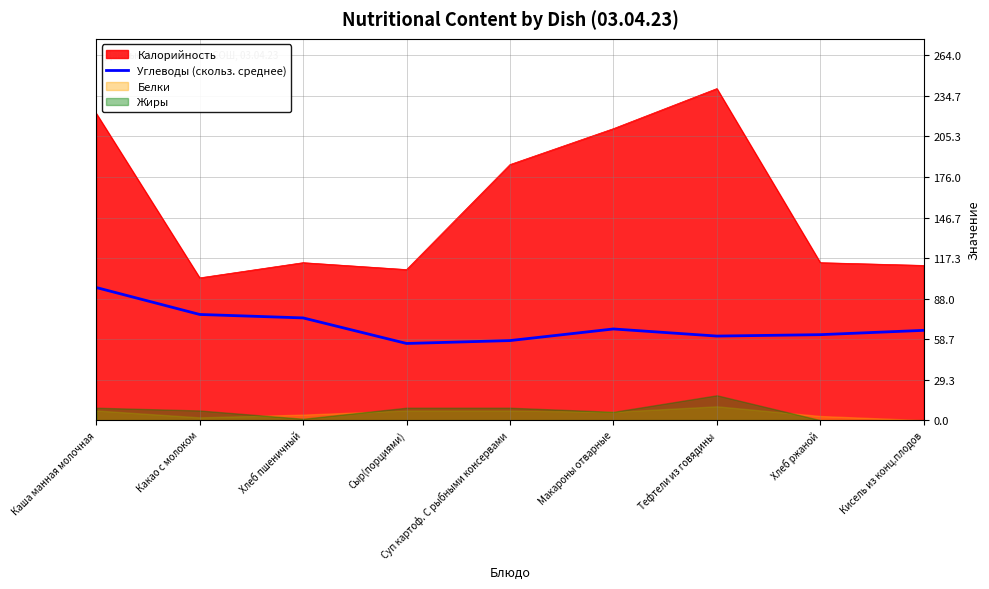

True or false: Калорийность and Углеводы (скольз. среднее) intersect in this chart.

False